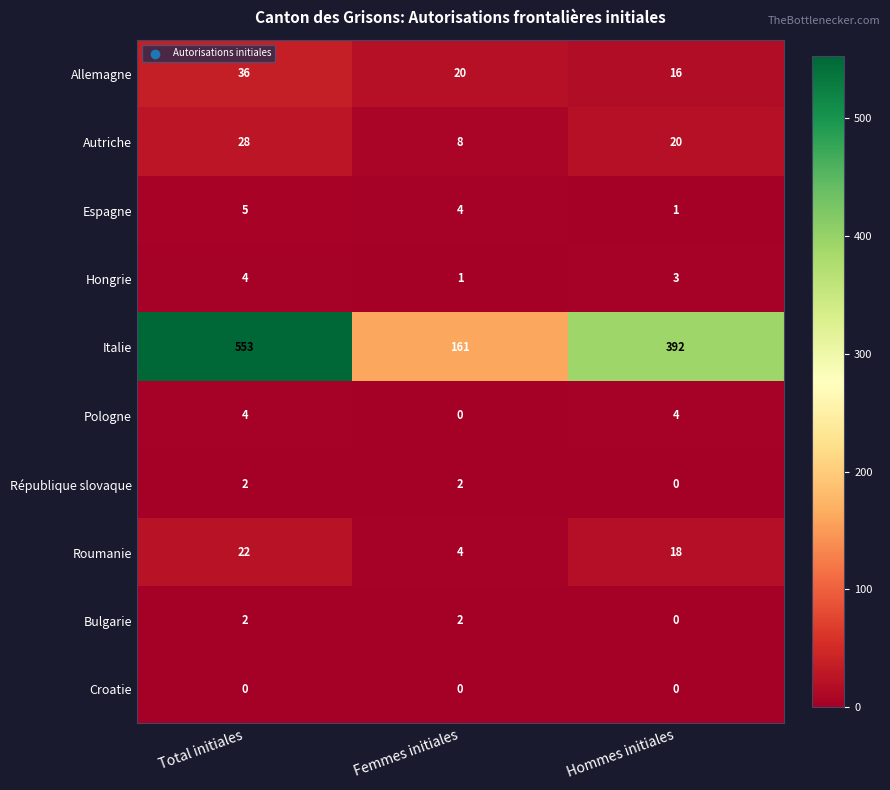

The Bulgarie series shows 3 at Femmes initiales. True or false?

False